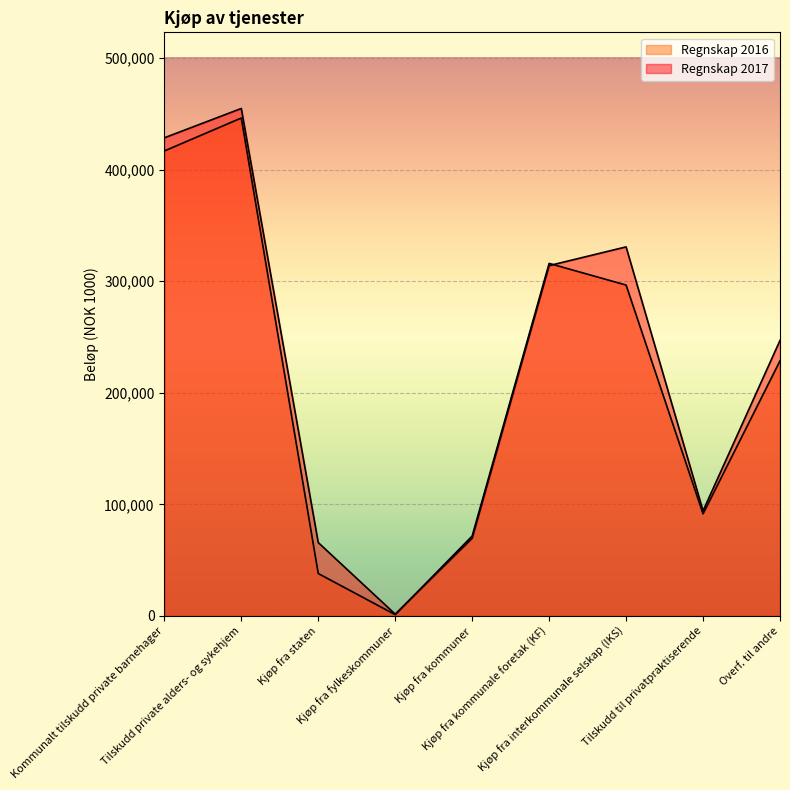

At which label is Regnskap 2017 closest to 228225?

Overf. til andre